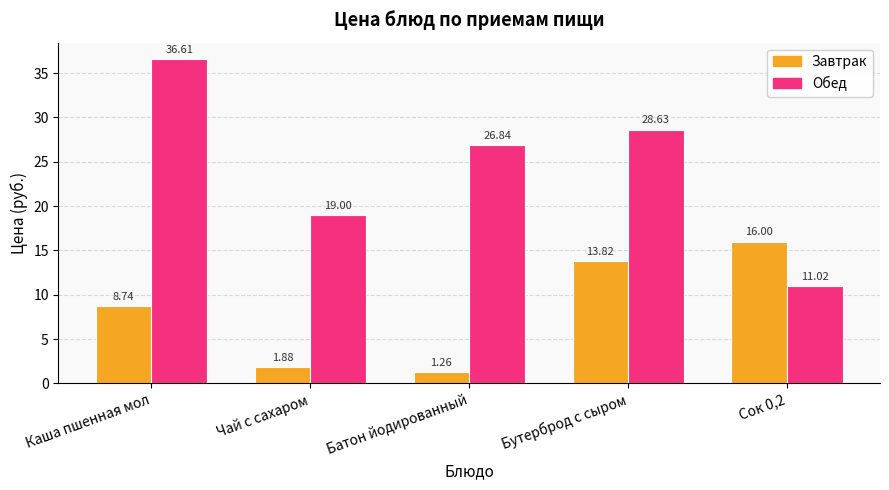

How many distinct data groups are displayed?

2